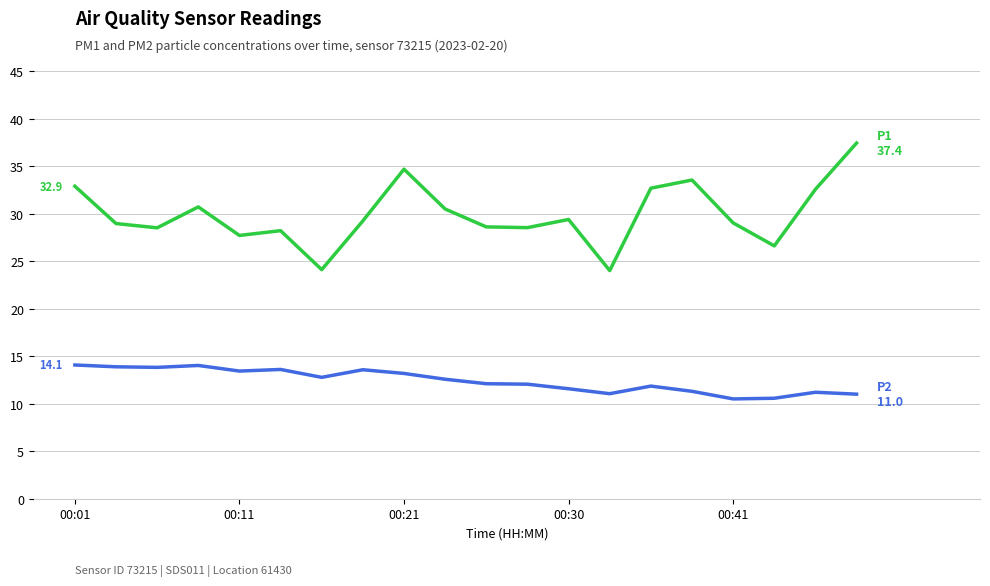

What is the greatest value displayed?

37.4